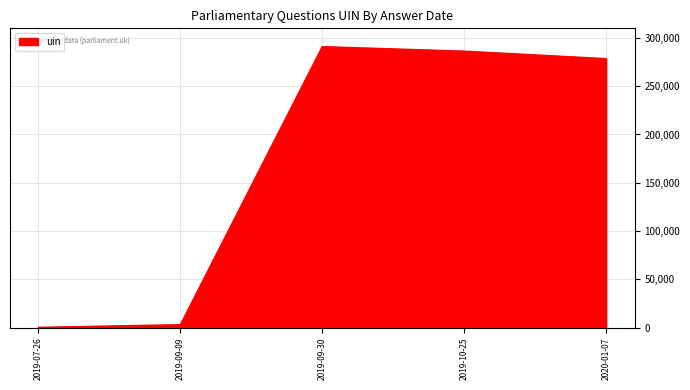

What is the difference between the values at 2019-10-25 and 2019-07-26?

286160